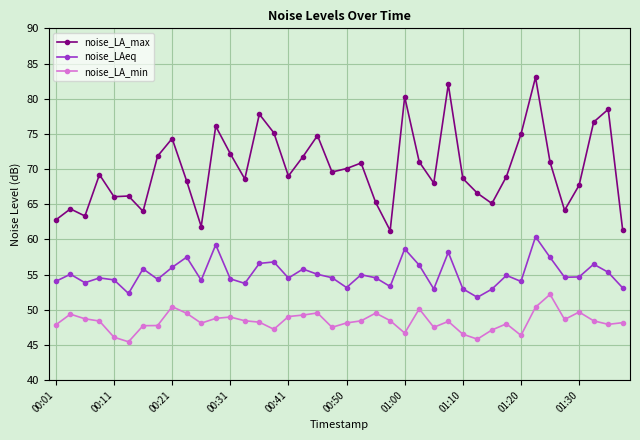

What is the value of the noise_LA_max point at the 21st from the left?

70.1